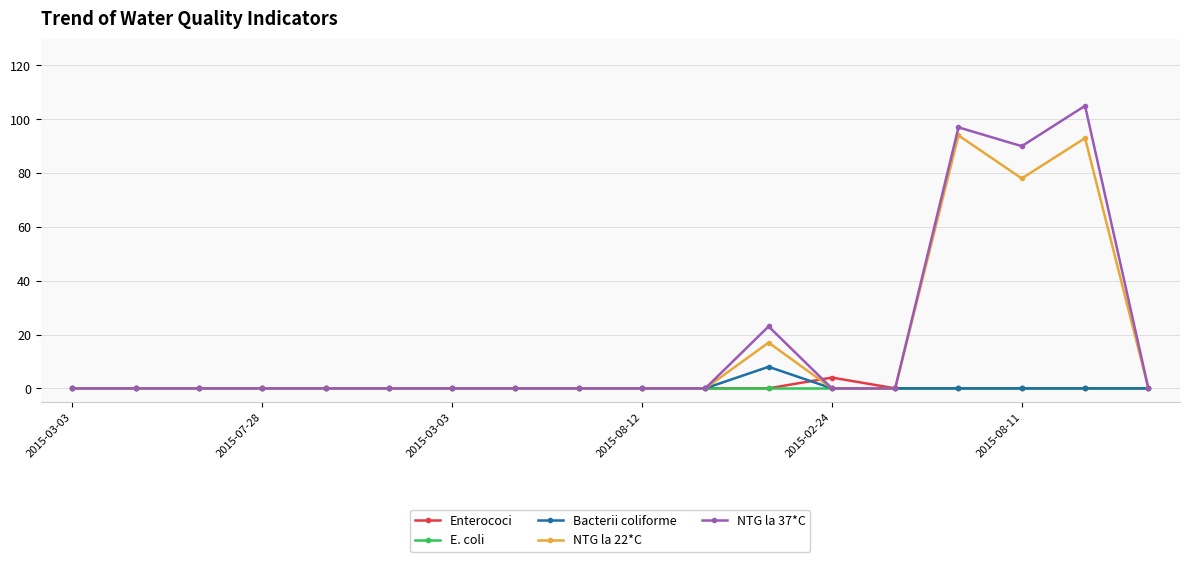

Reading left to right, what are all the values shown in this chart?

Enterococi: 0	0	0	0	0	0	0	0	0	0	0	0	4	0	0	0	0	0
E. coli: 0	0	0	0	0	0	0	0	0	0	0	0	0	0	0	0	0	0
Bacterii coliforme: 0	0	0	0	0	0	0	0	0	0	0	8	0	0	0	0	0	0
NTG la 22*C: 0	0	0	0	0	0	0	0	0	0	0	17	0	0	94	78	93	0
NTG la 37*C: 0	0	0	0	0	0	0	0	0	0	0	23	0	0	97	90	105	0